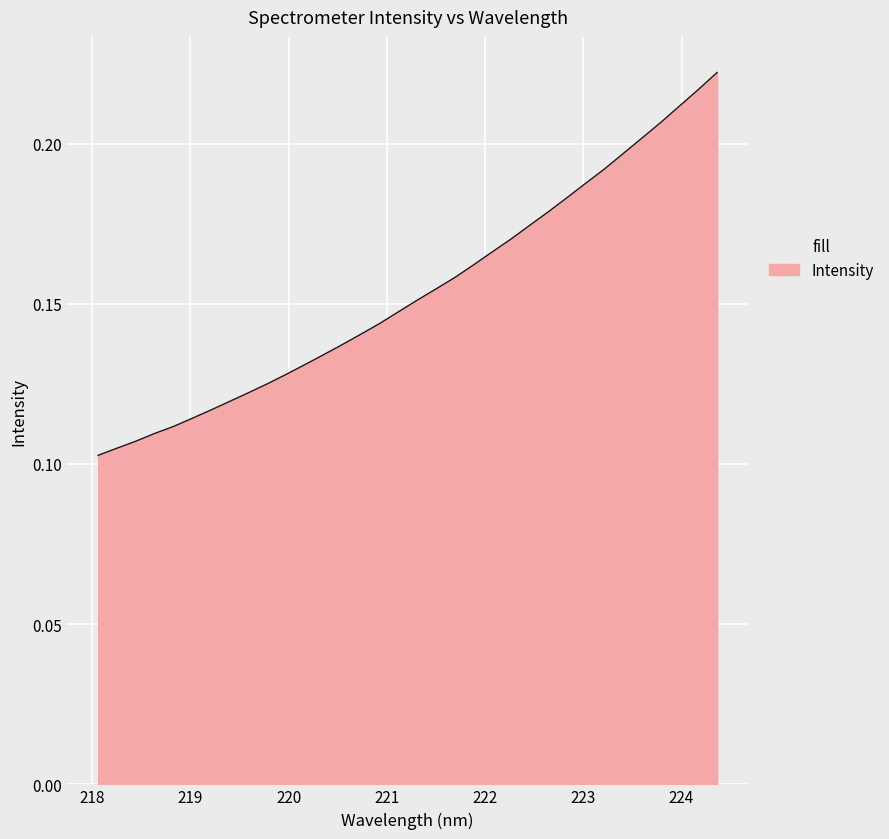

Is this an area chart (filled region under the line)?

Yes